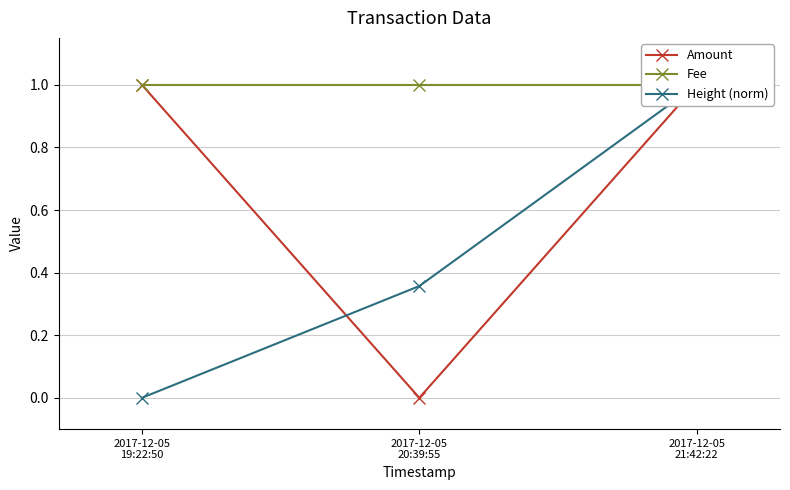

True or false: Height (norm) has a value of 1.0 at 2017-12-05
21:42:22.

True